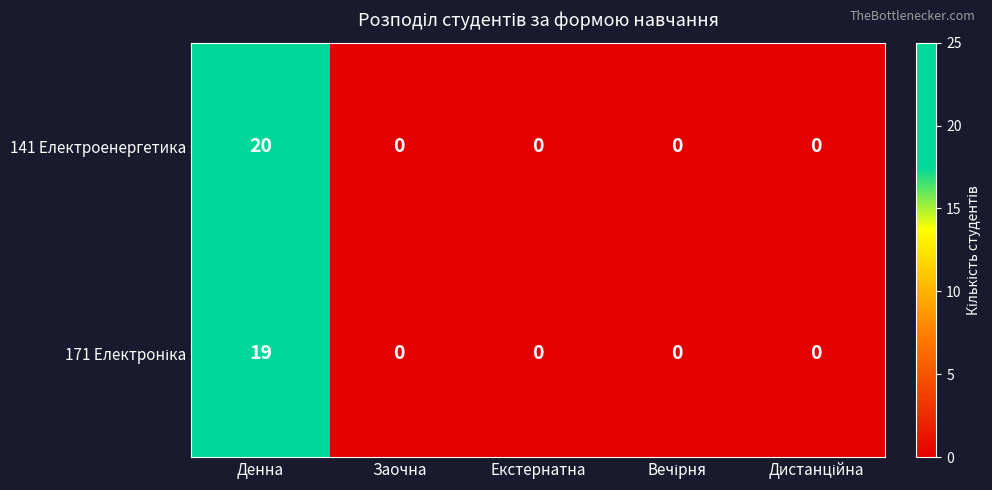

At which category is the sum across all series the highest?

Денна